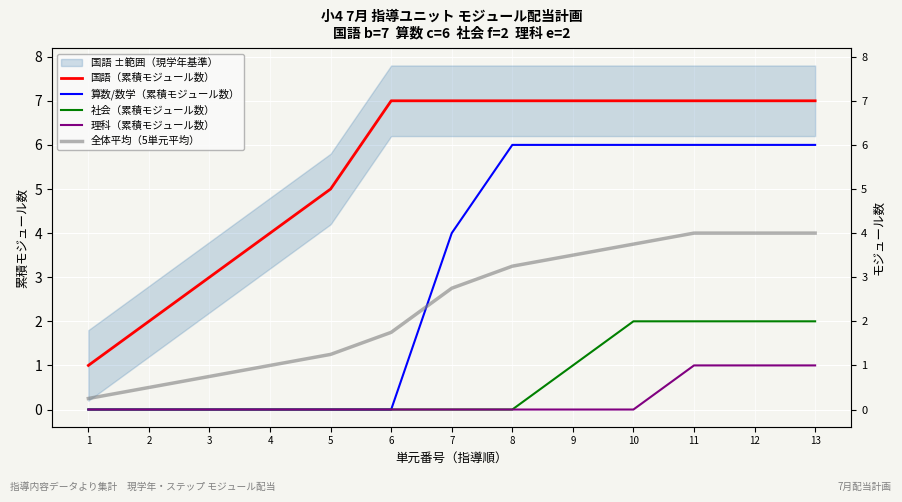

Which has a higher value, 10 or 7?

10